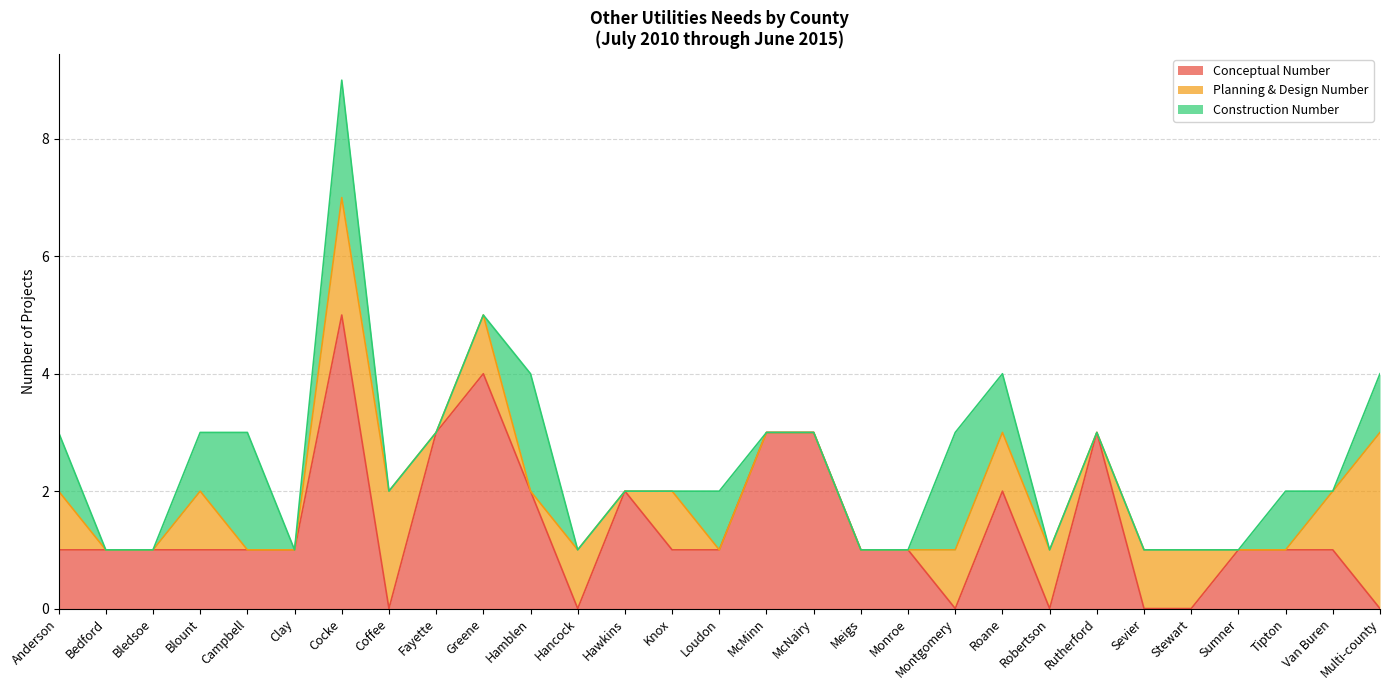

What is the difference between the maximum and second lowest values in the Conceptual Number series?

5